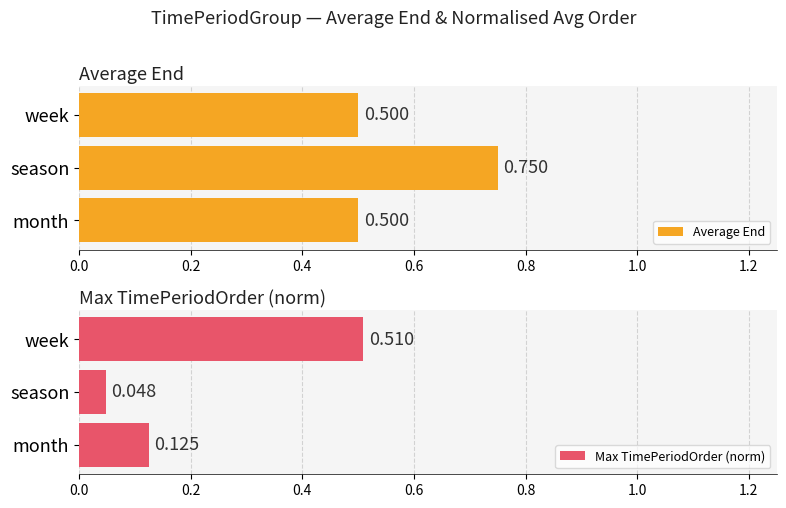

At which label is Max TimePeriodOrder (norm) closest to 0?

season